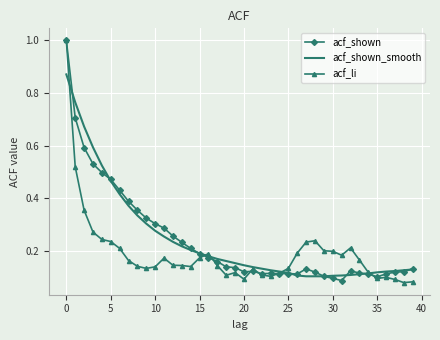

How many distinct data groups are displayed?

3